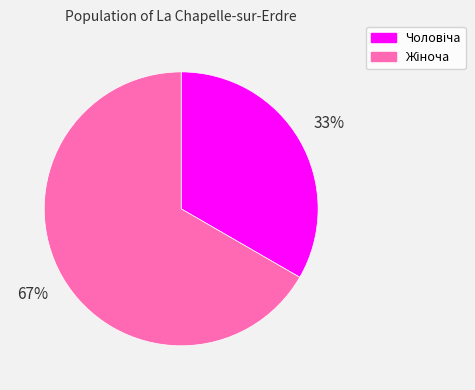

To the nearest percent, what is the average slice percentage?

50%